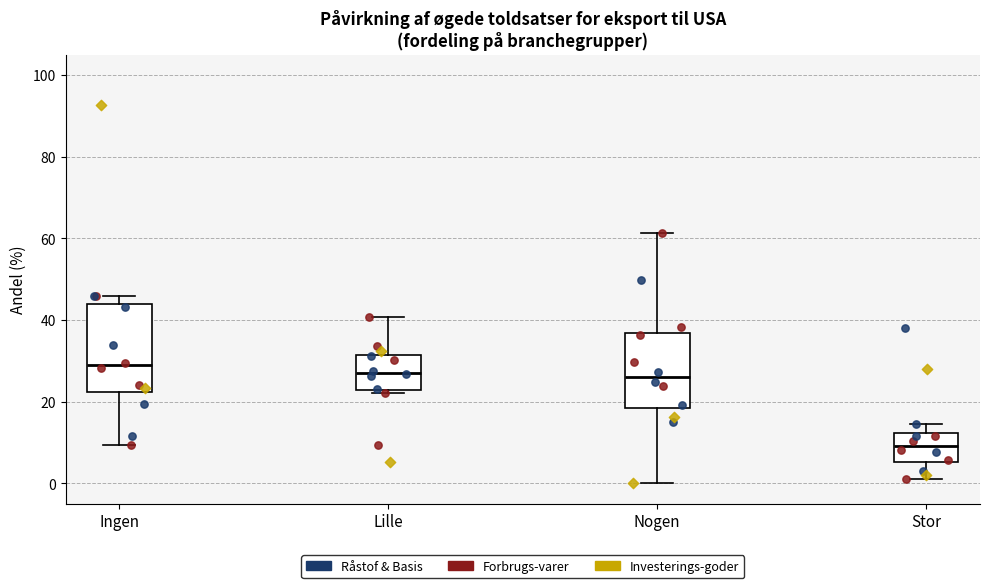

Which box has the lowest median line?

Stor